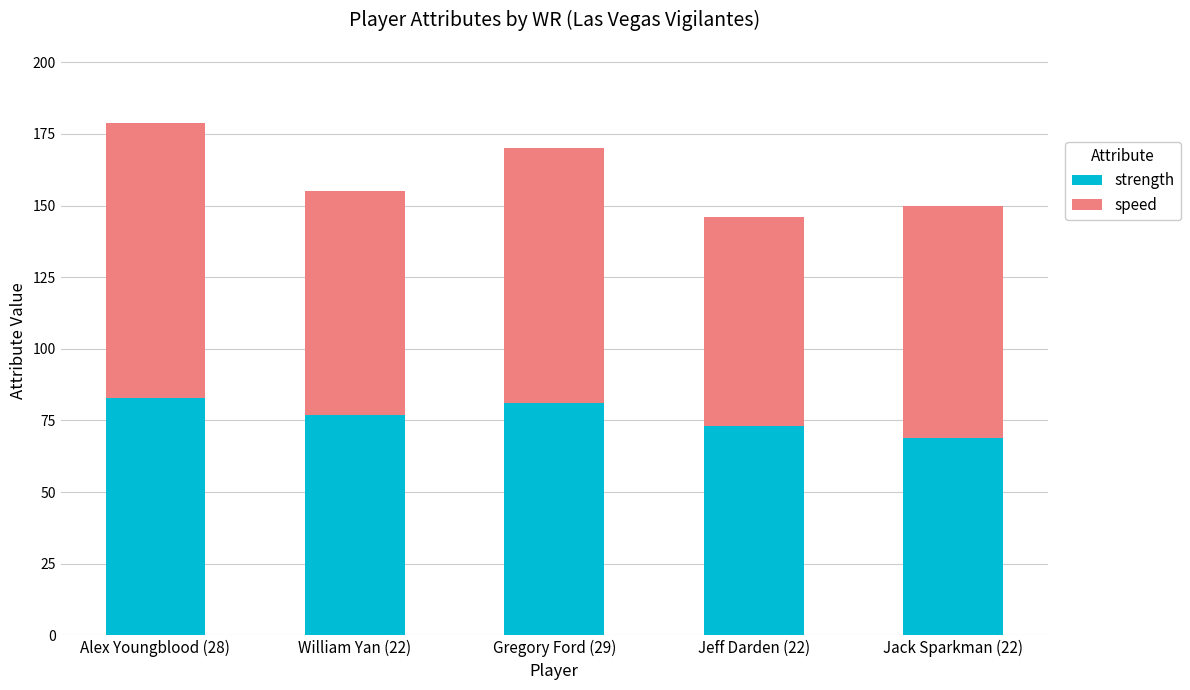

How many values in the strength series are below 77?

2